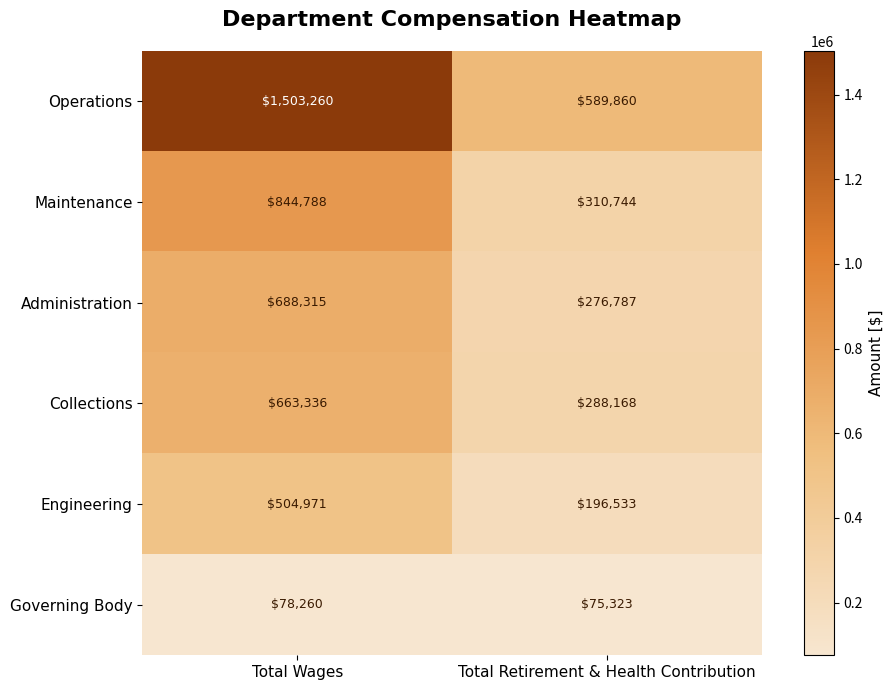

The Engineering series shows 319137 at Total Retirement & Health Contribution. True or false?

False